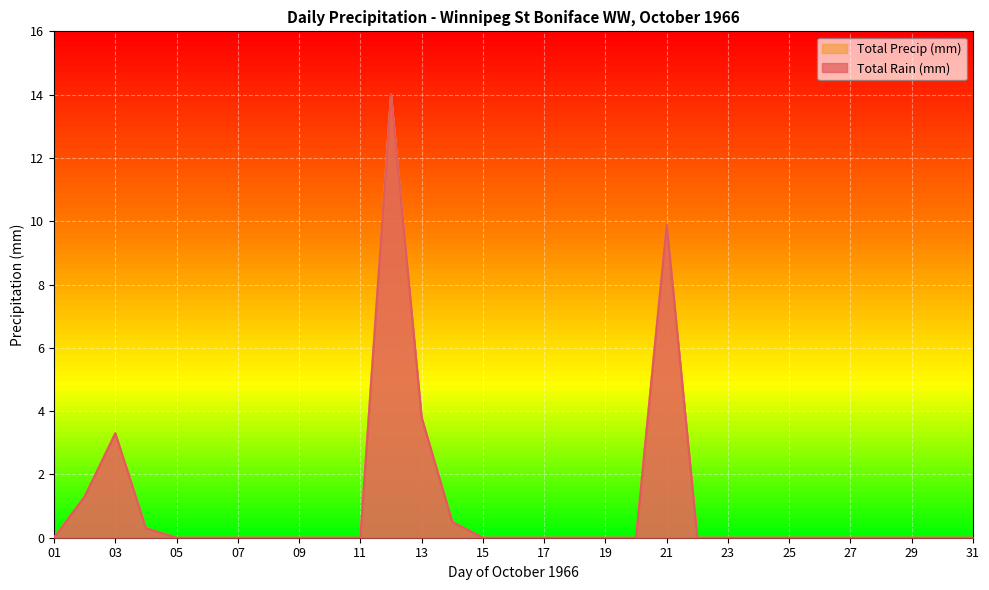

Which series changed the most between 11 and 27?

Total Rain (mm)